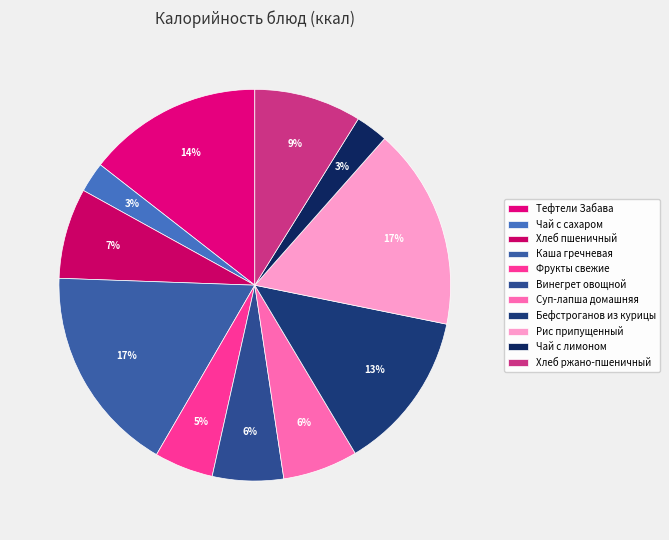

Is there any slice that represents more than half of the pie?

No